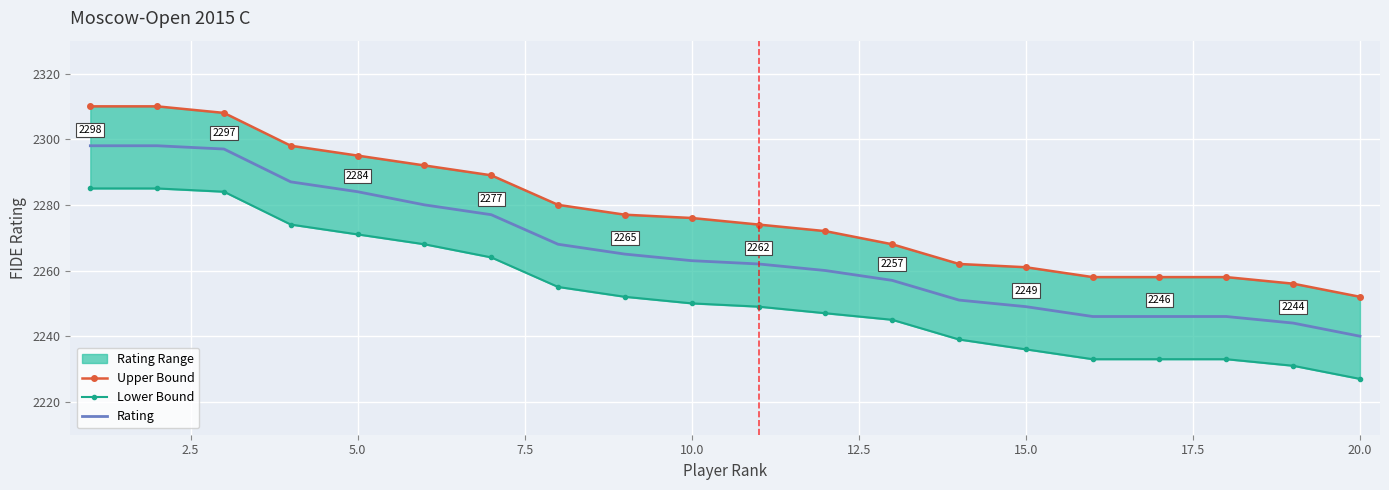

Rank the series by their maximum value, from lowest to highest.

Lower Bound, Rating, Upper Bound